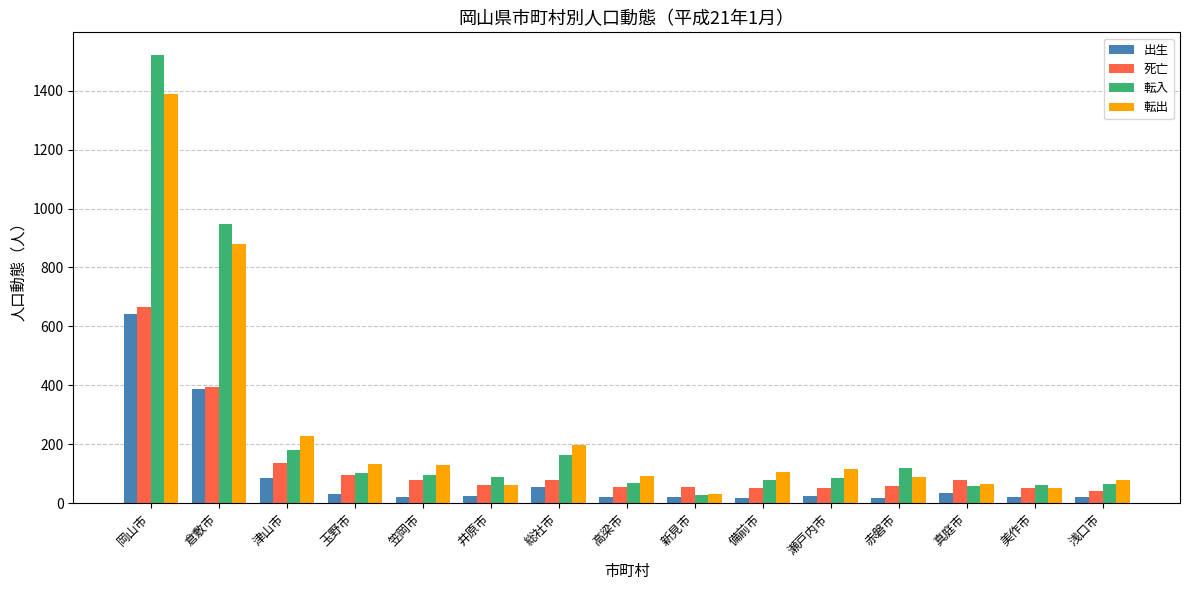

How many bars are there in total?

60